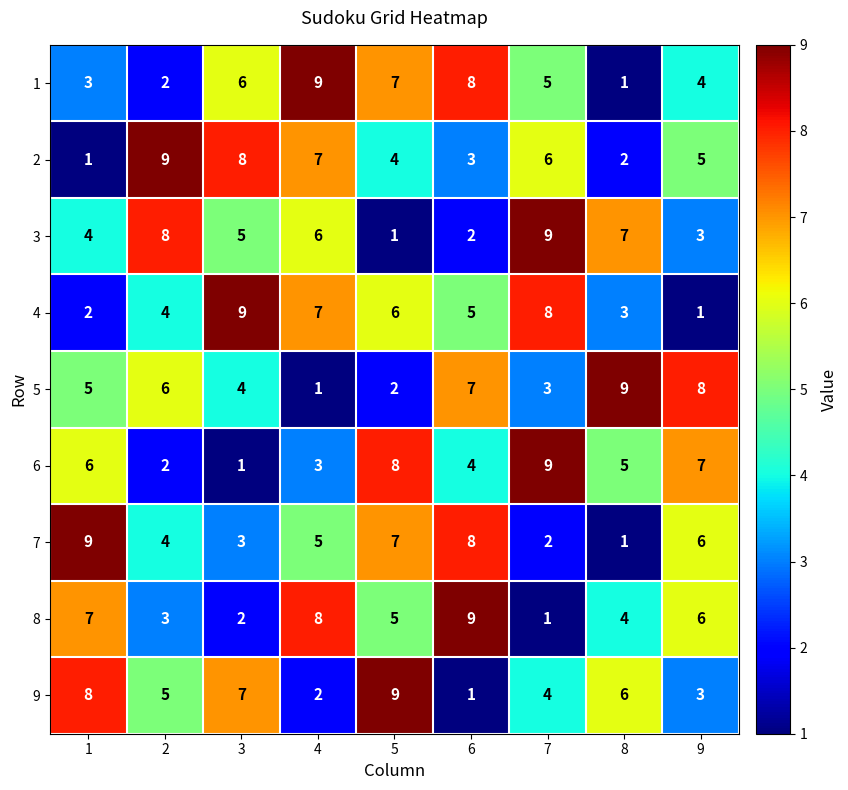

Read the 9 value at 1.

8